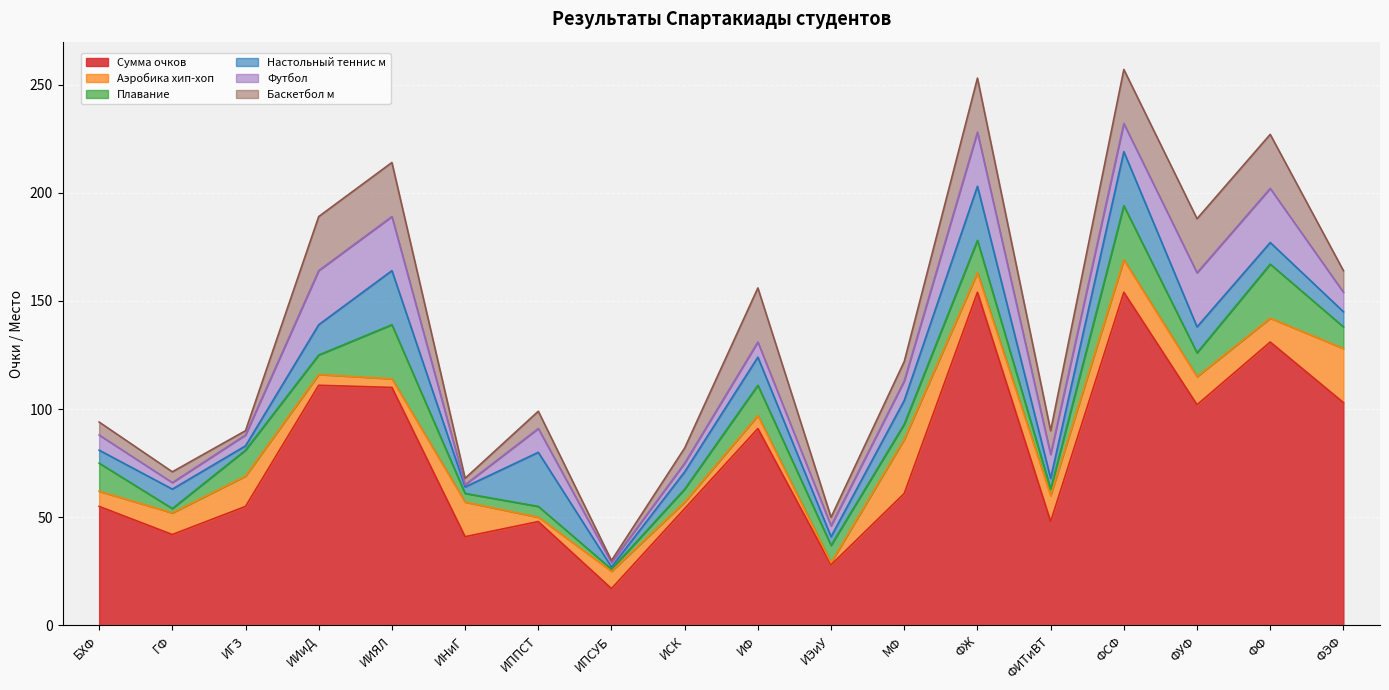

What is the total value across all series at ГФ?

71